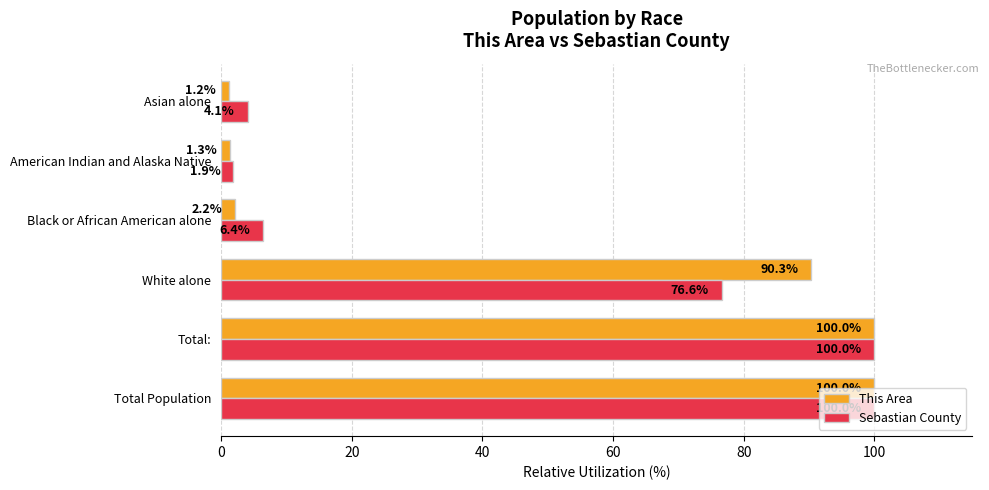

The value of This Area at White alone is 40.4. True or false?

False